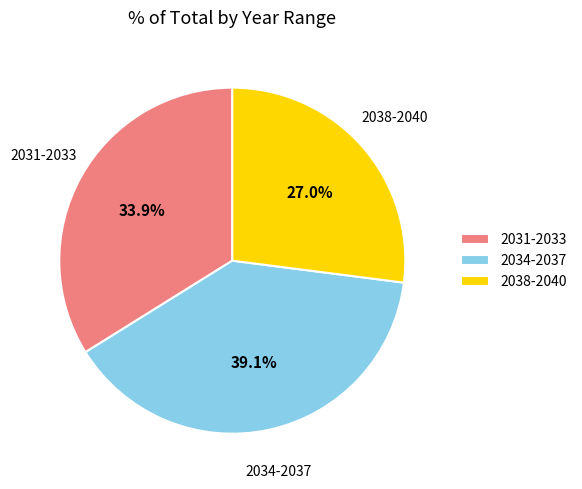

Which has a higher value, 2034-2037 or 2038-2040?

2034-2037